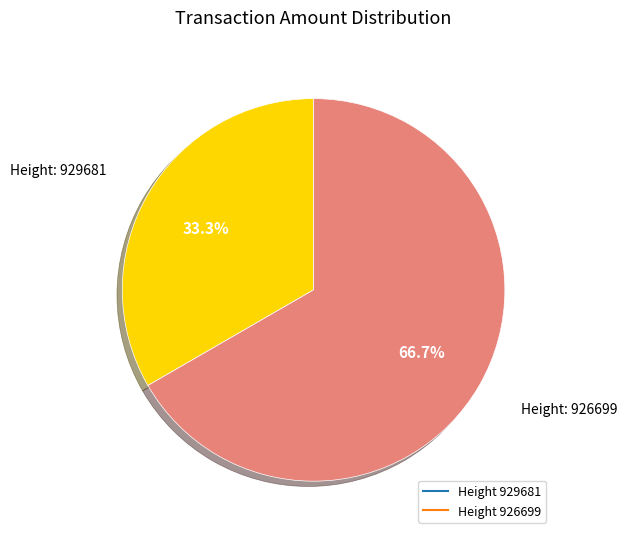

Is there a majority slice in this chart?

Yes